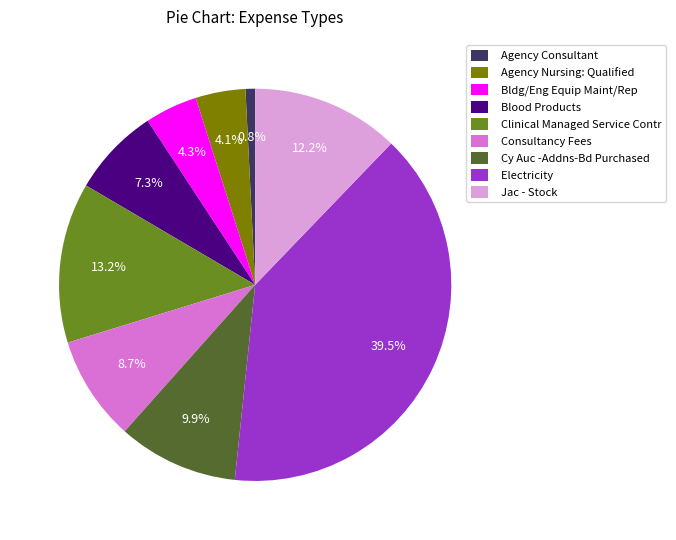

Is it true that Bldg/Eng Equip Maint/Rep is 4% of the pie?

True